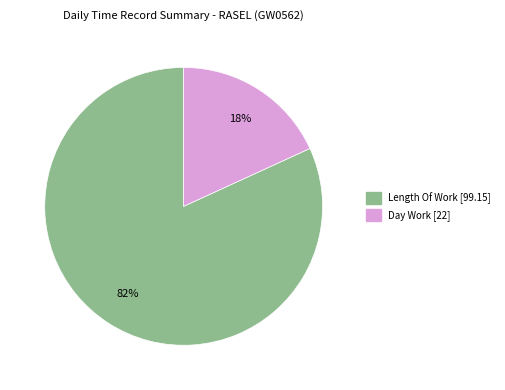

To the nearest percent, what is the difference between the largest and smallest slice percentages?

64%